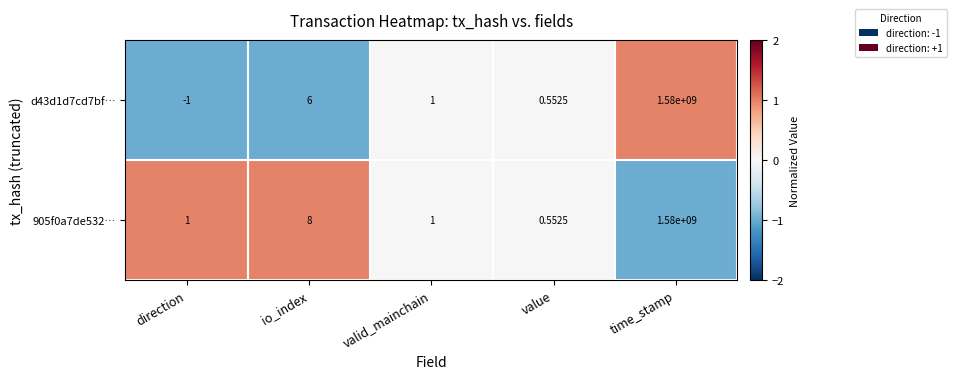

Where is 905f0a7de532… nearest to the value 790000000?

io_index